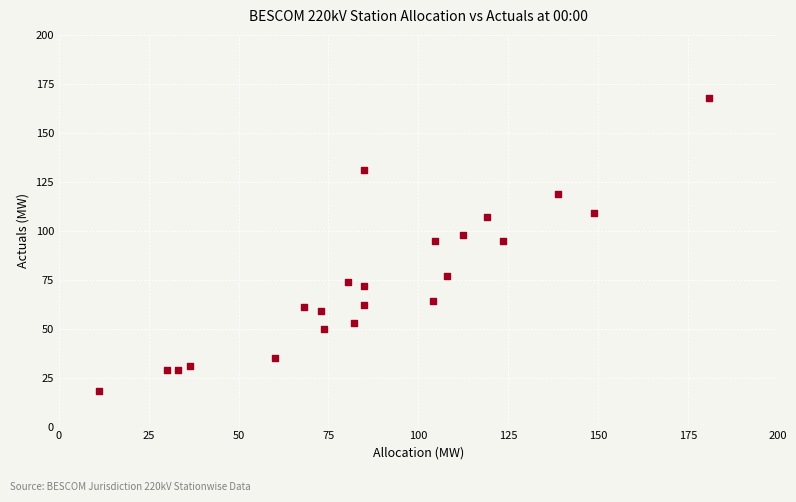

What is the range of Y values (max minus min)?

150